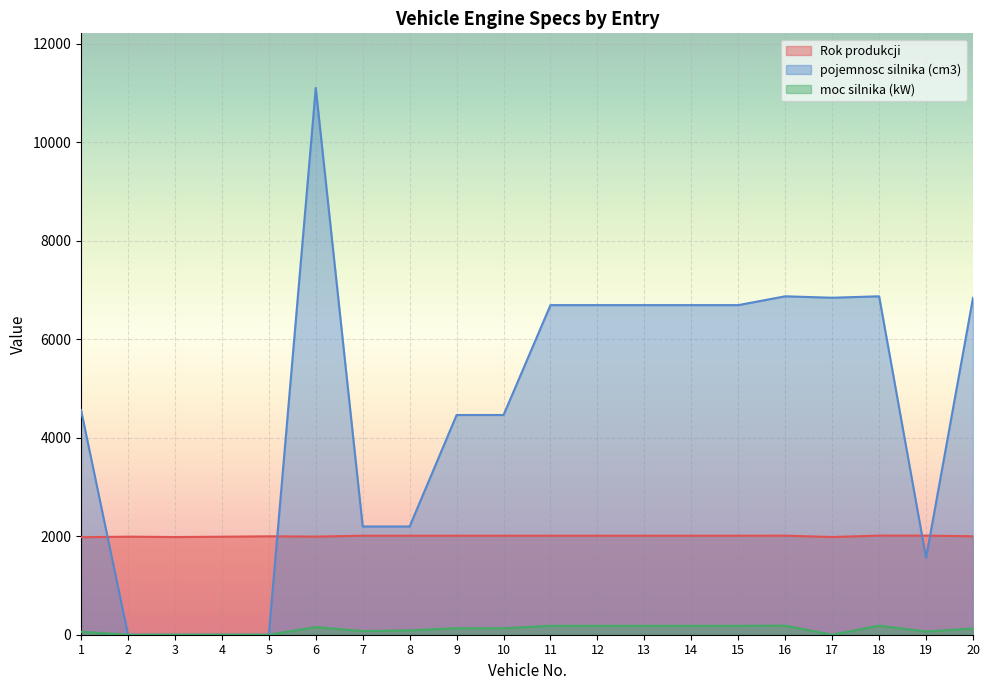

What is the difference between the second highest and minimum values in the pojemnosc silnika (cm3) series?

6871